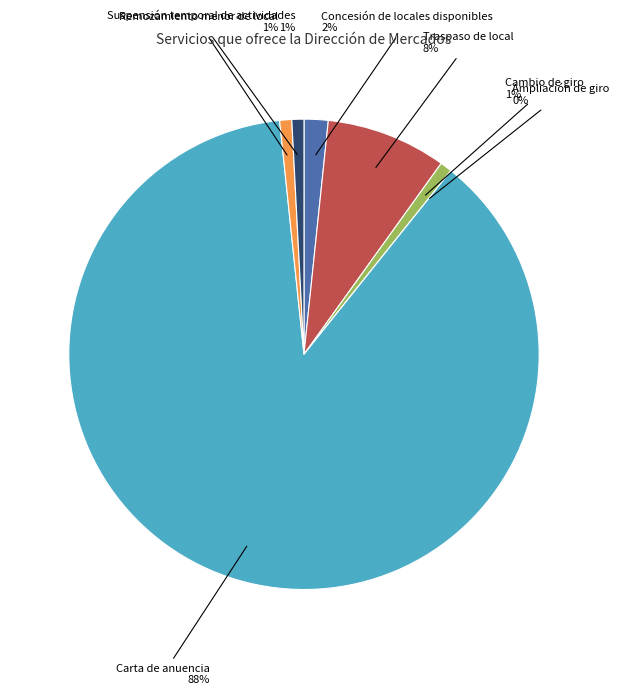

Which category has the smallest portion of the pie?

Ampliación de giro